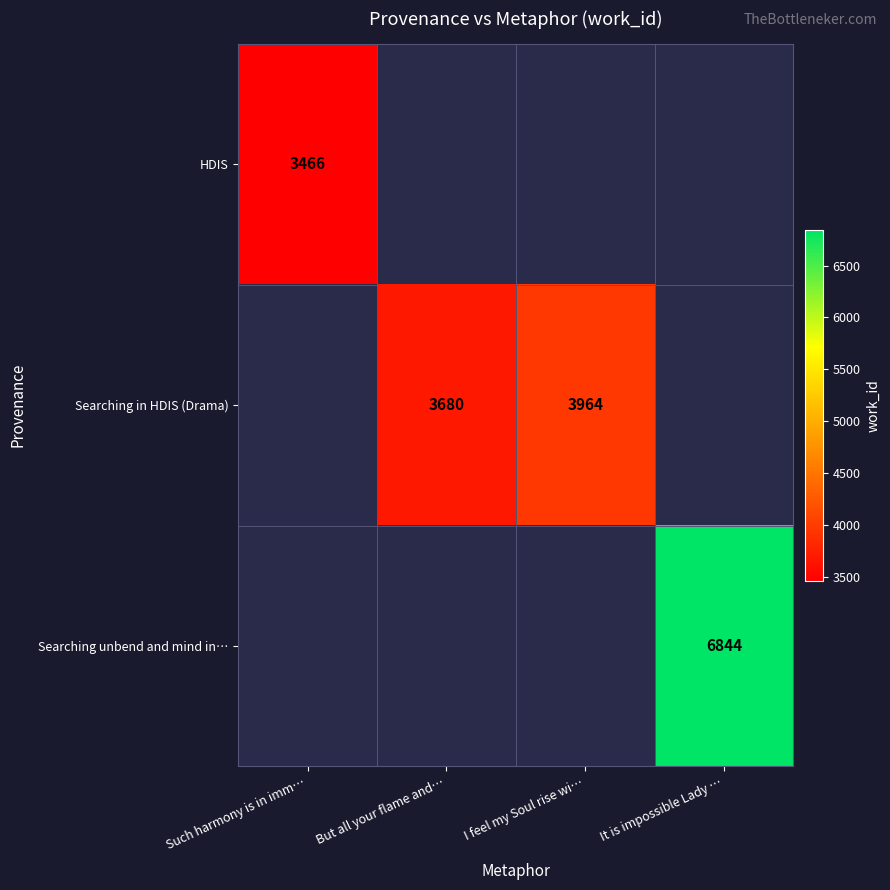

Is the value of Searching in HDIS (Drama) at But all your flame and… greater than the value of Searching unbend and mind in… at It is impossible Lady …?

No